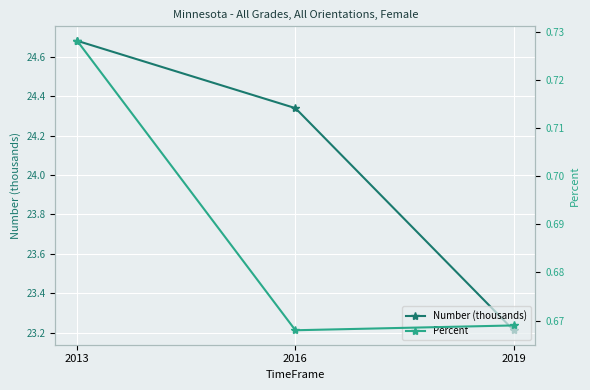

Which series has the largest range (max minus min)?

Number (thousands)